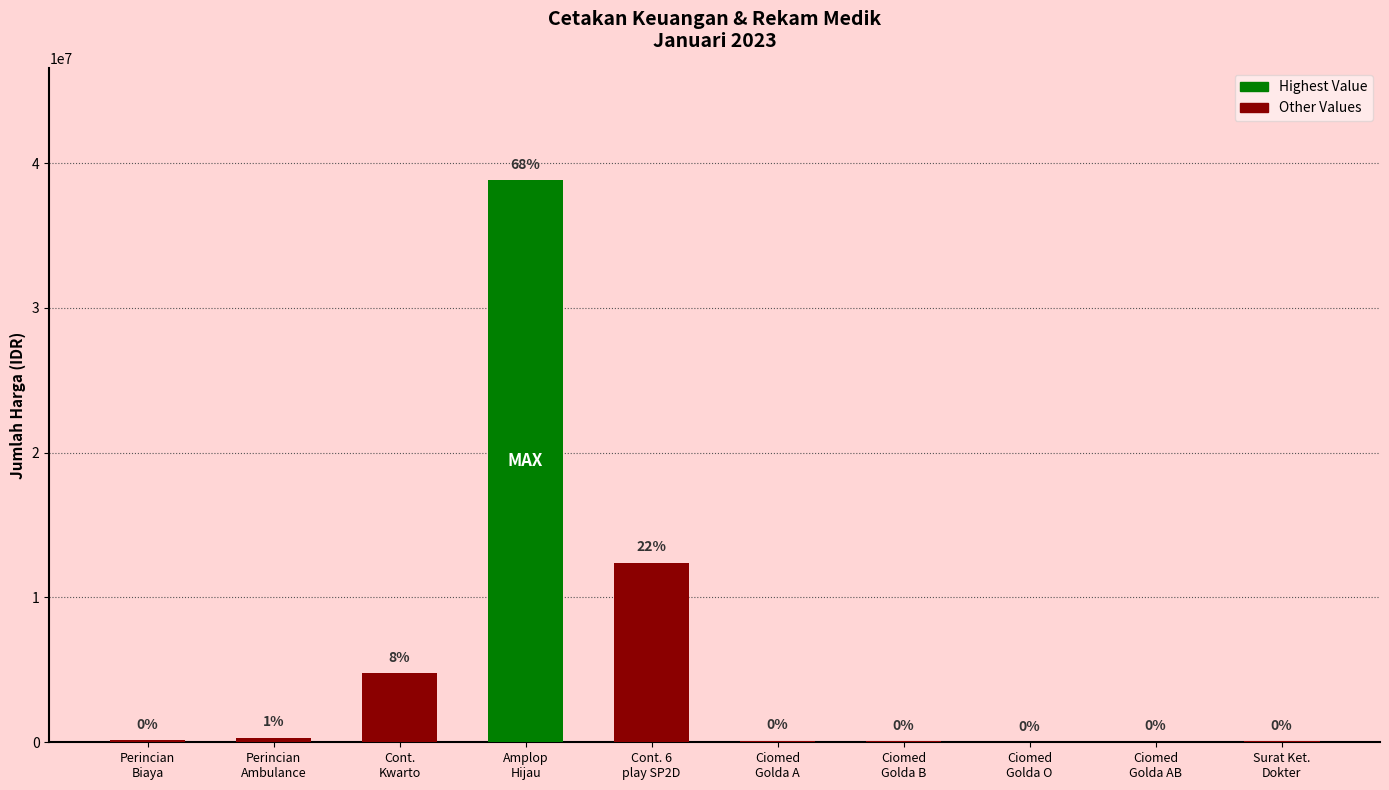

How many bars are there in total?

10